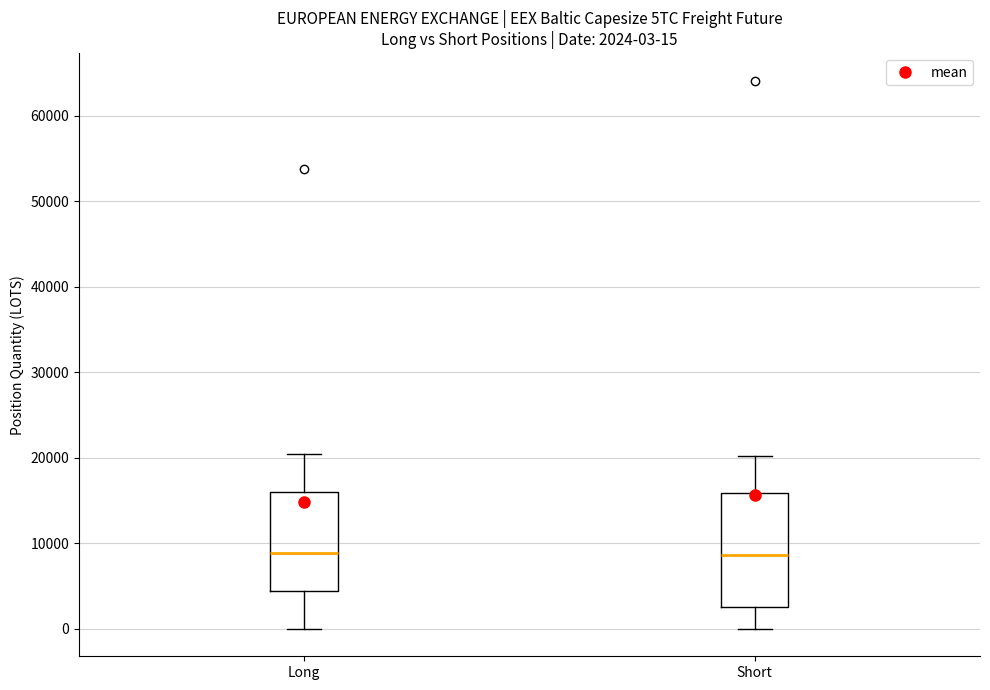

Which box is the tallest, from its lower edge to its upper edge?

Short